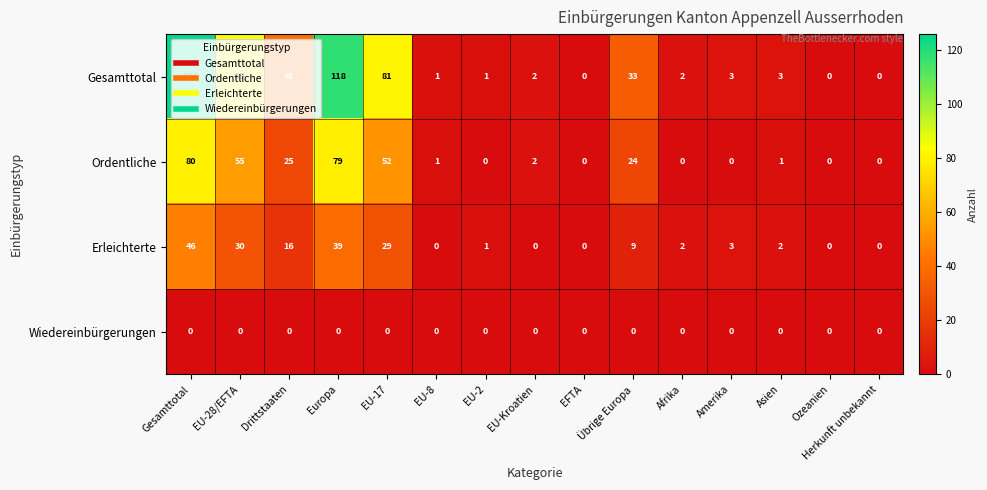

Rank the series by their average value, from lowest to highest.

Wiedereinbürgerungen, Erleichterte, Ordentliche, Gesamttotal